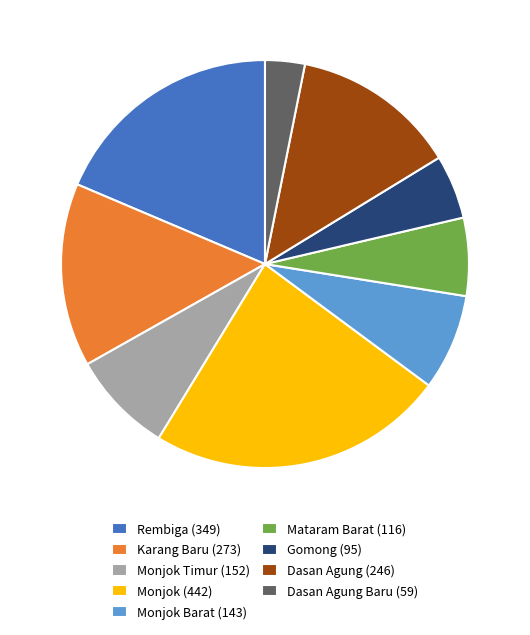

Which slice is the largest?

Monjok (442)